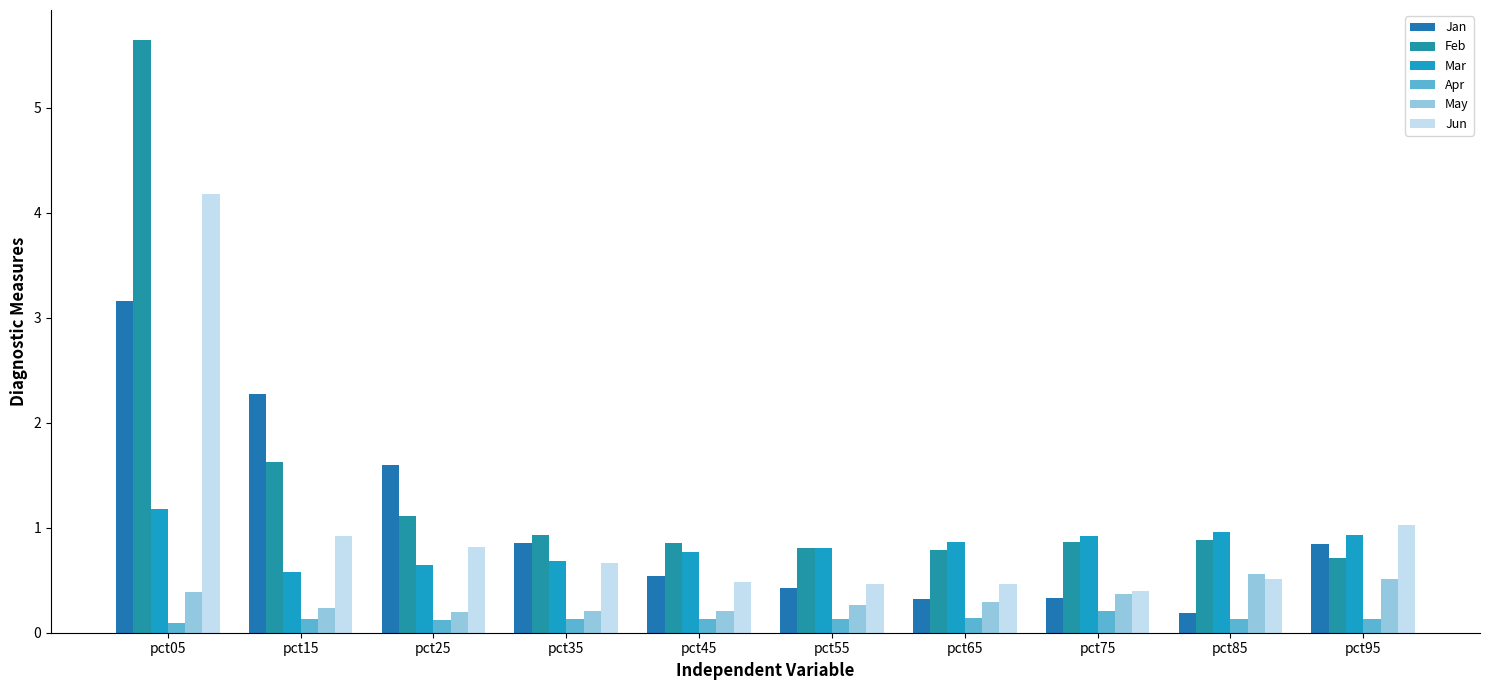

What is the average value of the May series?

0.3